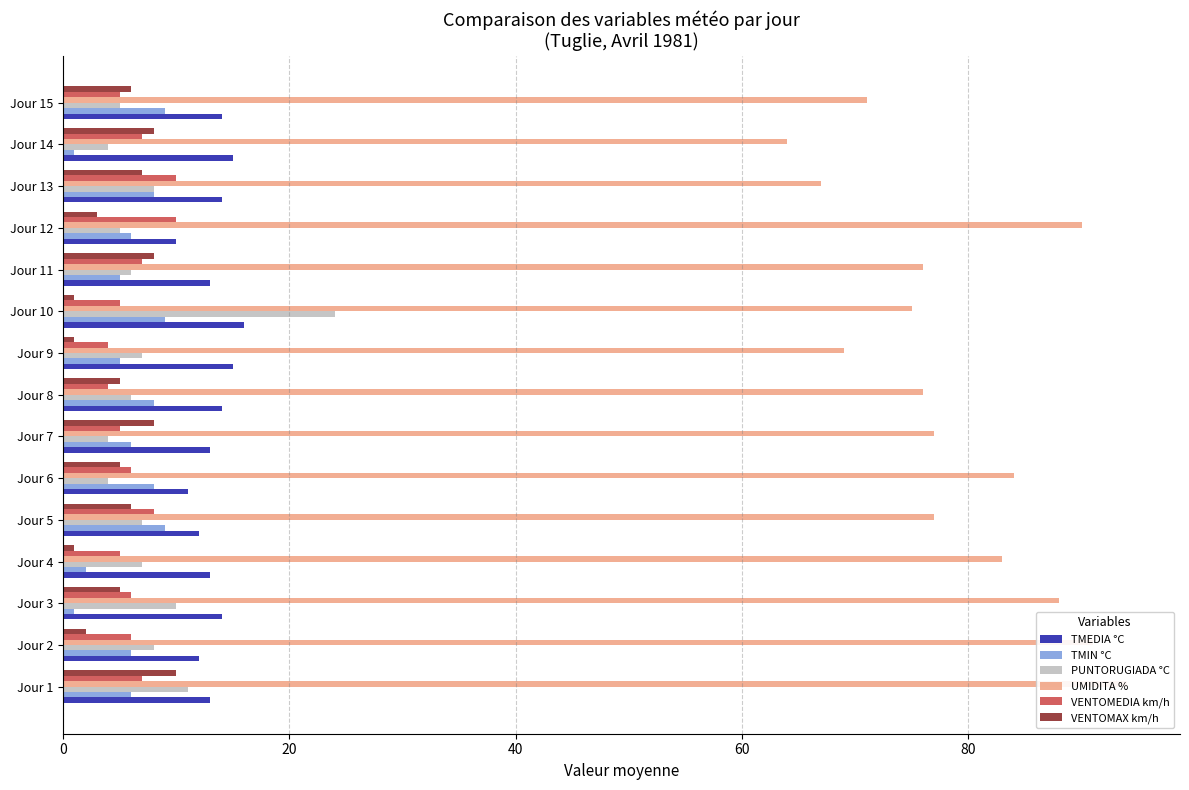

Is the value of VENTOMAX km/h at Jour 9 greater than the value of TMEDIA °C at Jour 15?

No